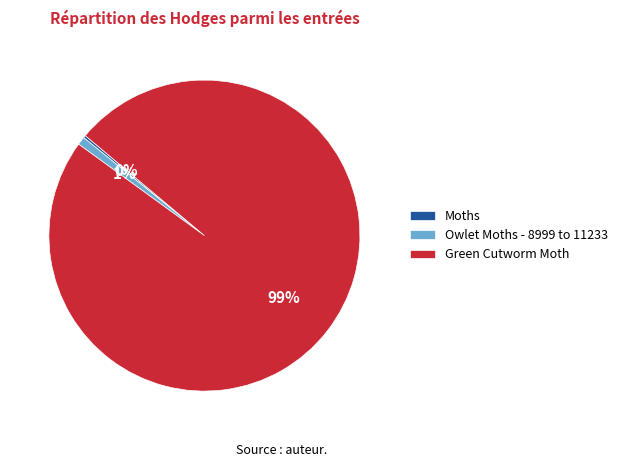

Which slice is the largest?

Green Cutworm Moth